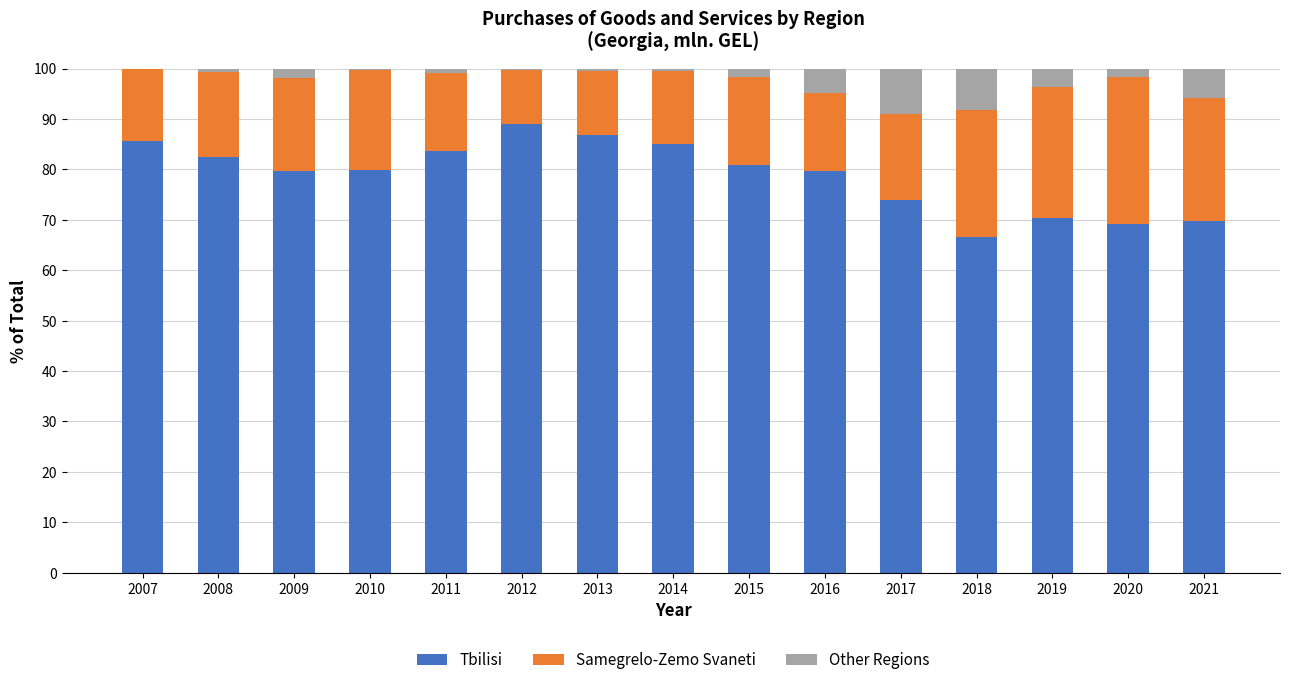

What is the highest value of the Tbilisi series?

89.1